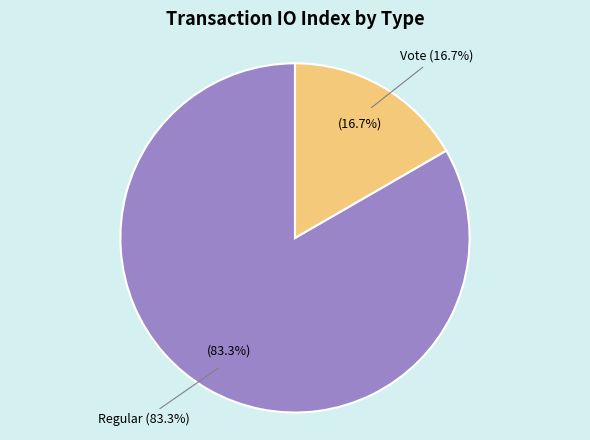

Rank the categories by value from lowest to highest.

Vote, Regular